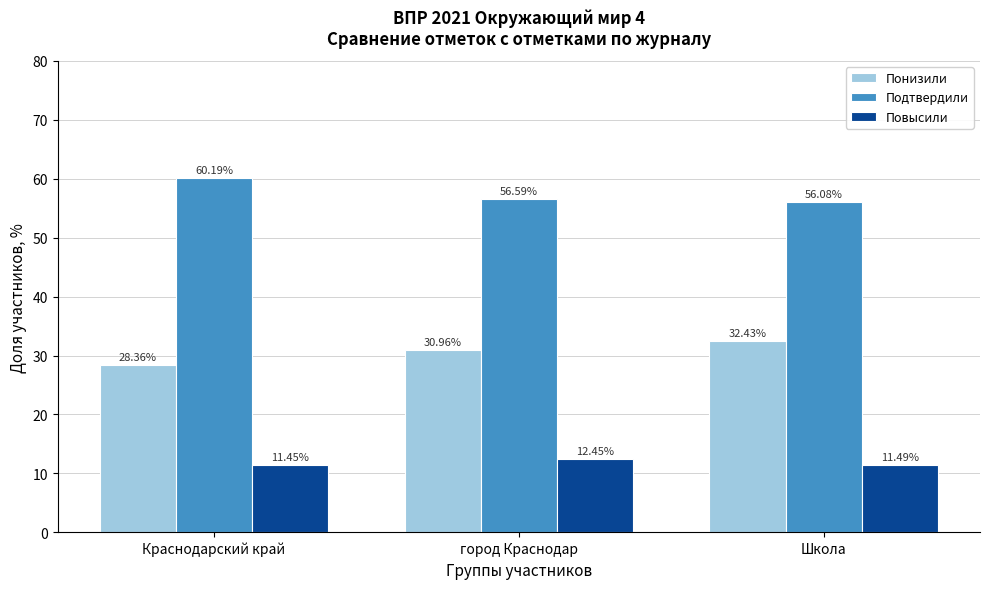

Where is Понизили nearest to the value 30?

город Краснодар